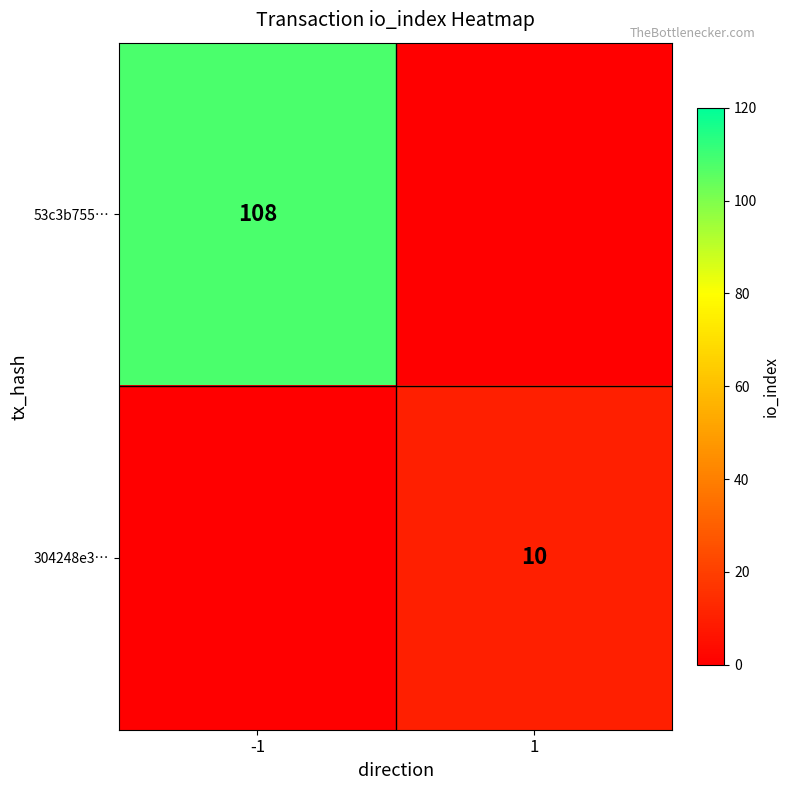

The value of 304248e3… at 1 is 10. True or false?

True